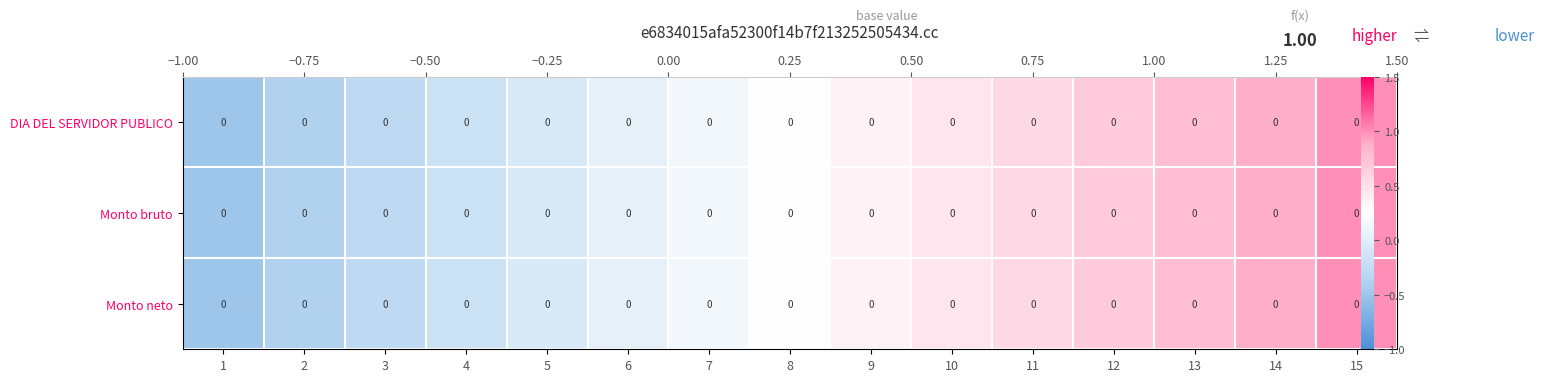

Which series has the largest total across all categories?

DIA DEL SERVIDOR PUBLICO